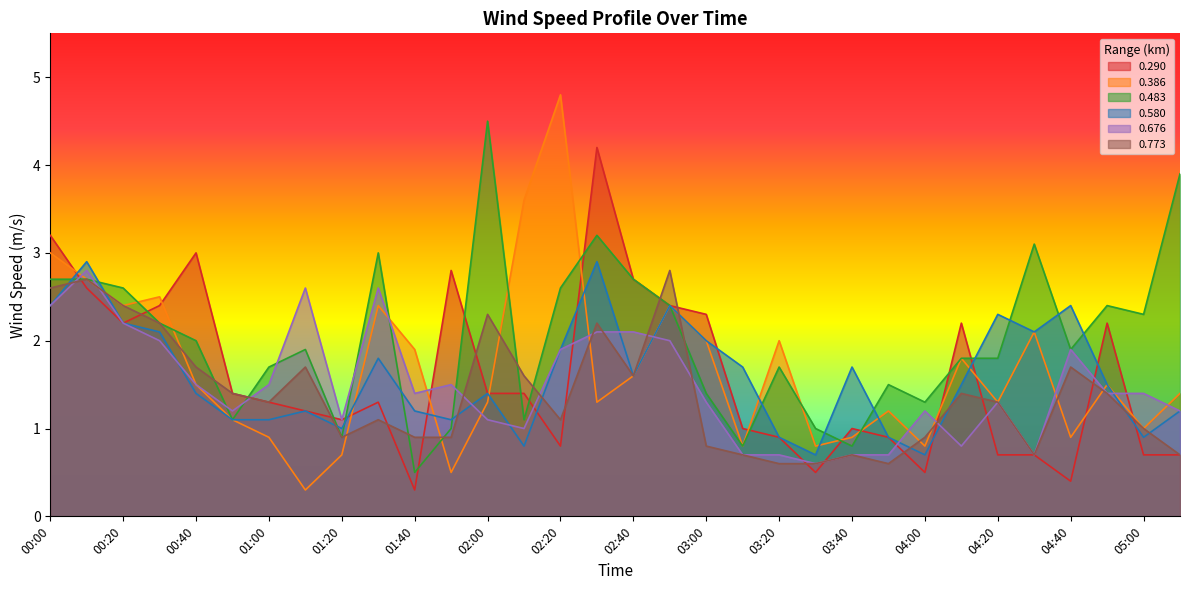

How many times do 0.580 and 0.386 cross each other?

10